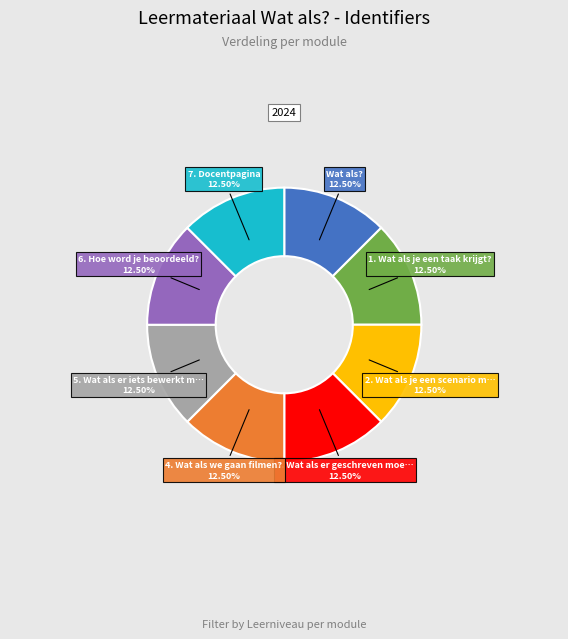

Does any single category account for the majority?

No